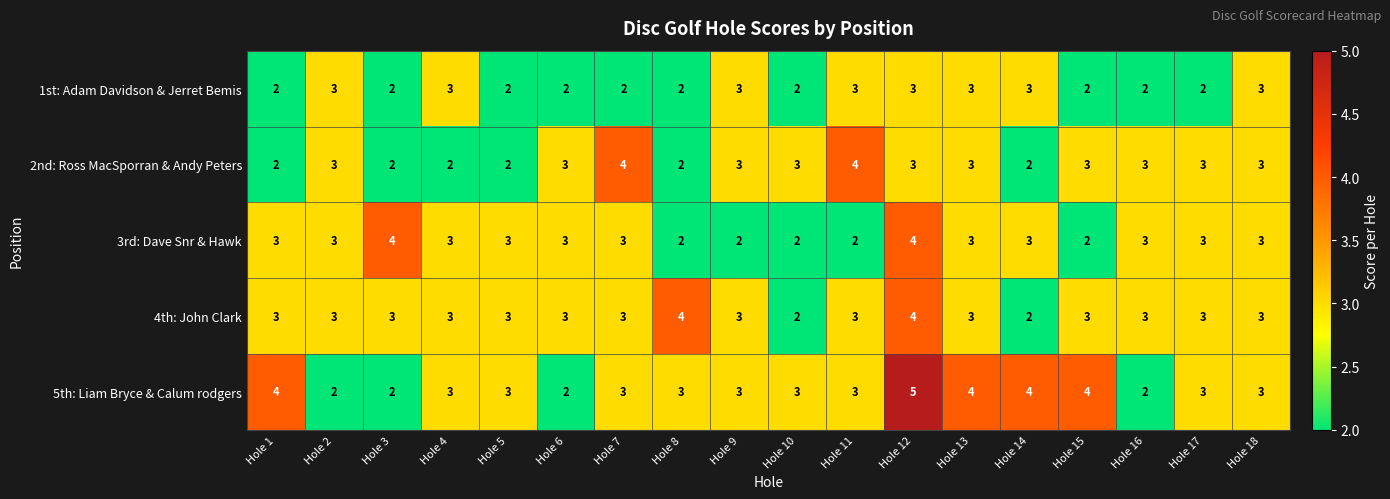

What is the difference between the maximum and minimum values in the 5th: Liam Bryce & Calum rodgers series?

3